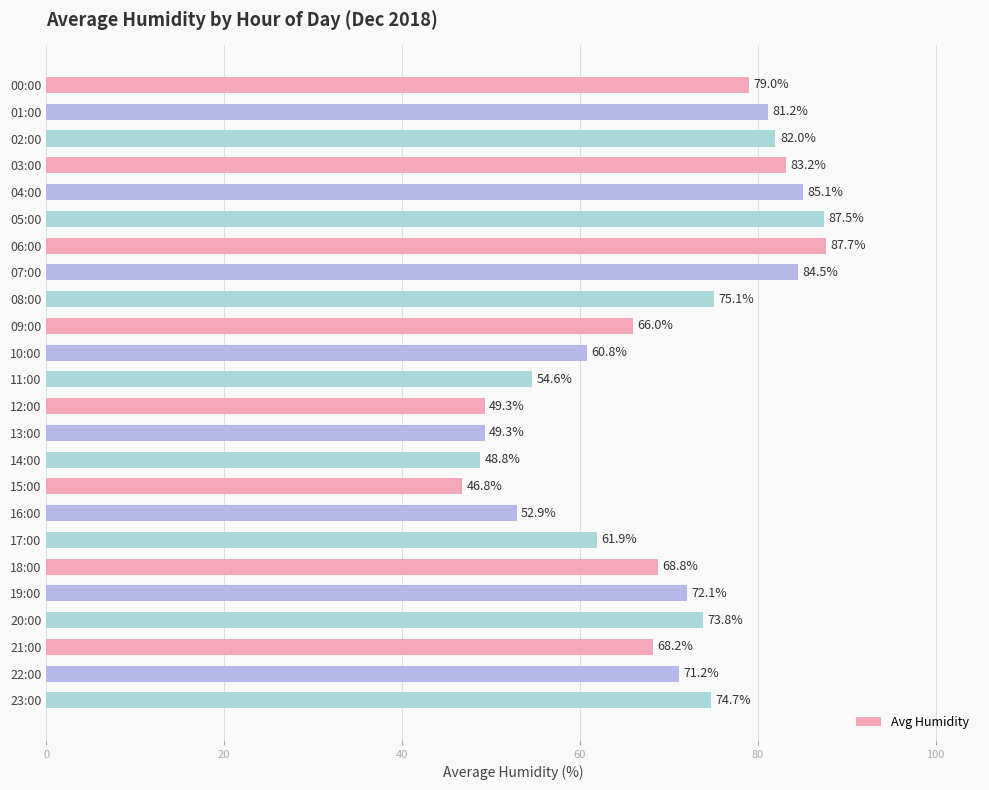

What is the label of the 21st bar from the bottom?

03:00